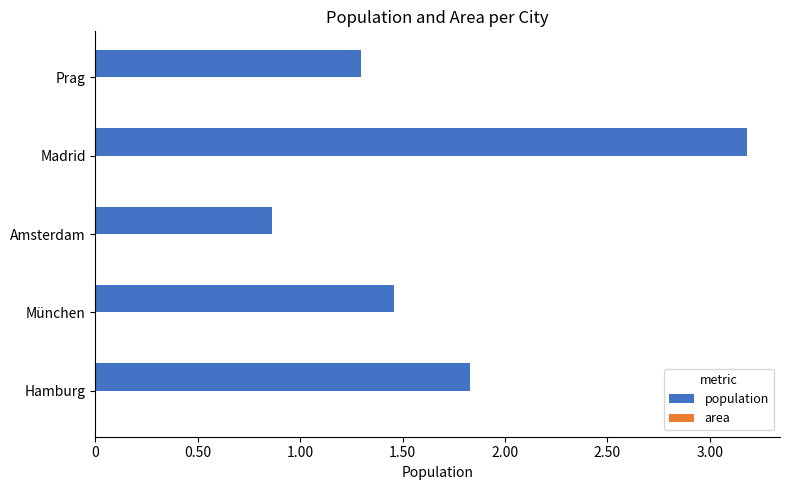

Reading left to right, transcribe all the data shown in this chart.

population: 1830584.0	1456039.0	862276.0	3182981.0	1294513.0
area: 755.0	310.4	219.3	604.3	496.0